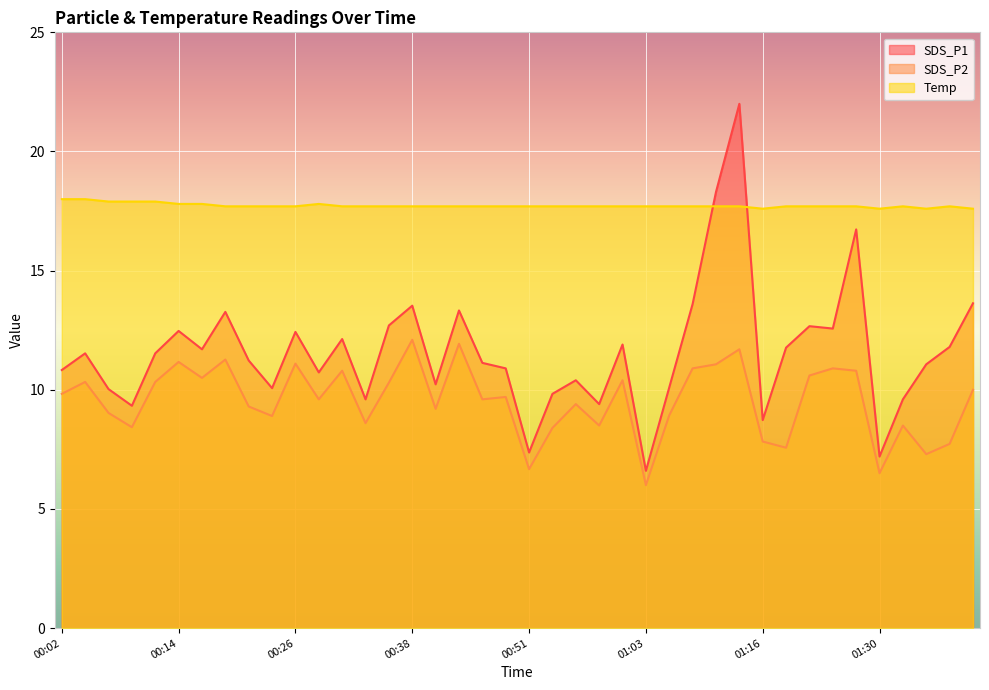

What is the label of the 3rd point from the left?

00:07